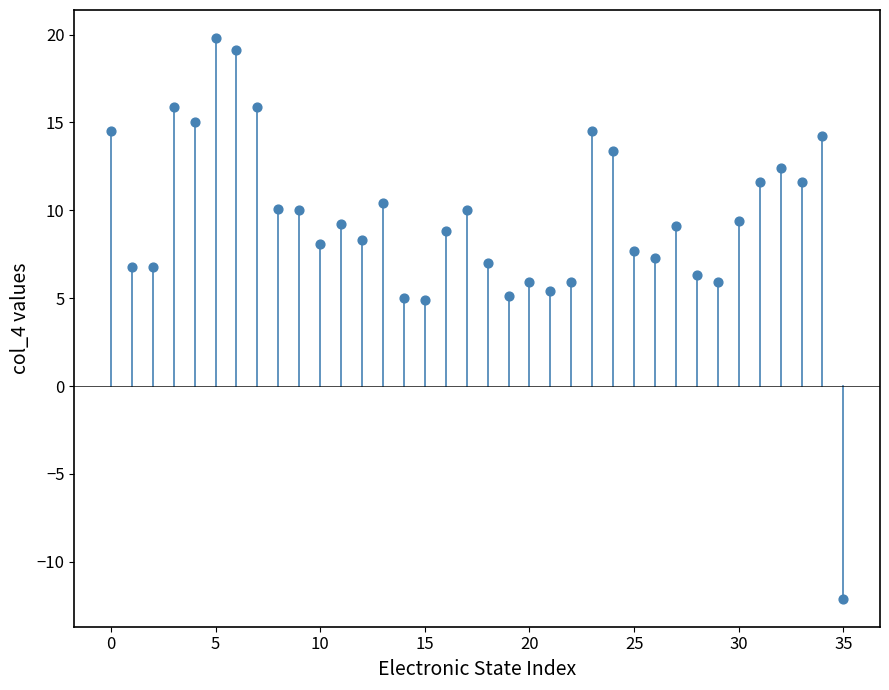

What is the range of Y values (max minus min)?

31.9